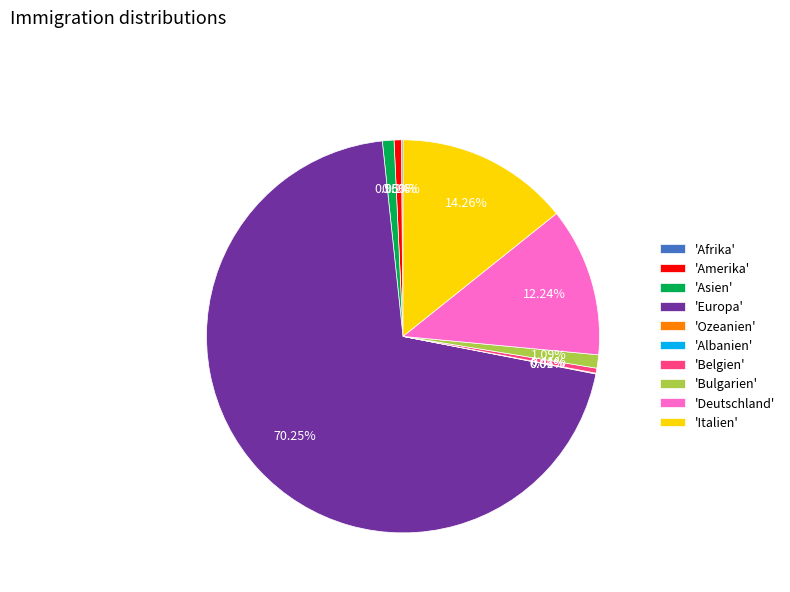

Combined, do 'Italien' and 'Belgien' account for over 50%?

No